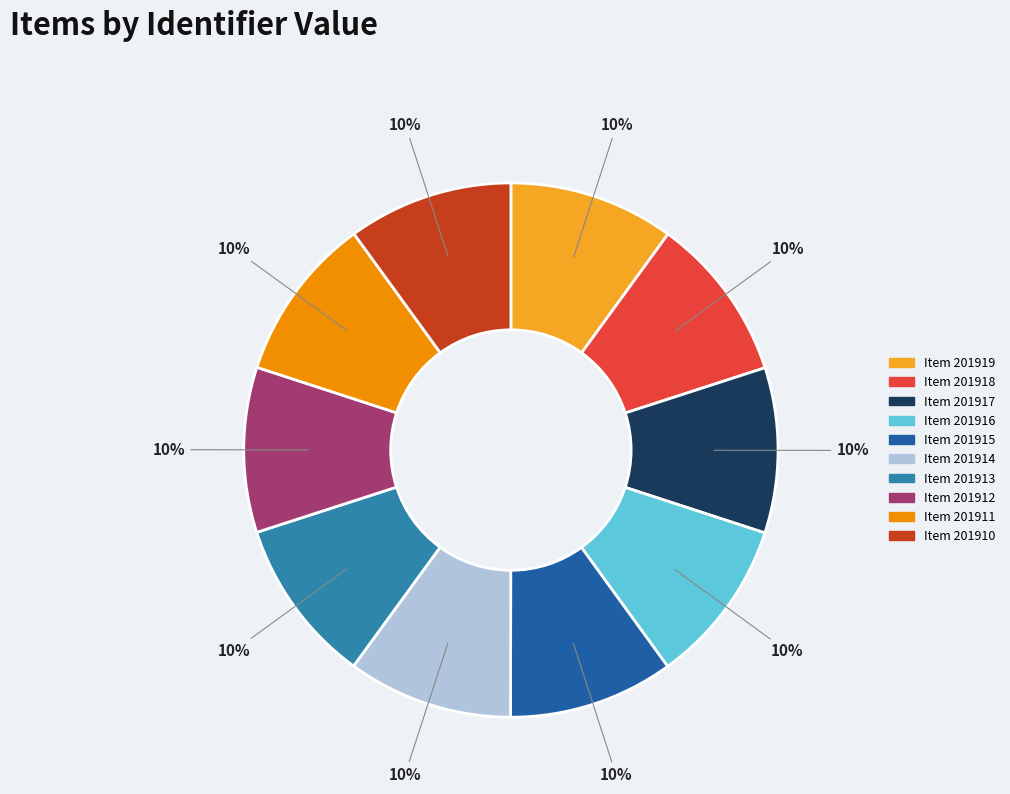

How many slices are in this pie chart?

10